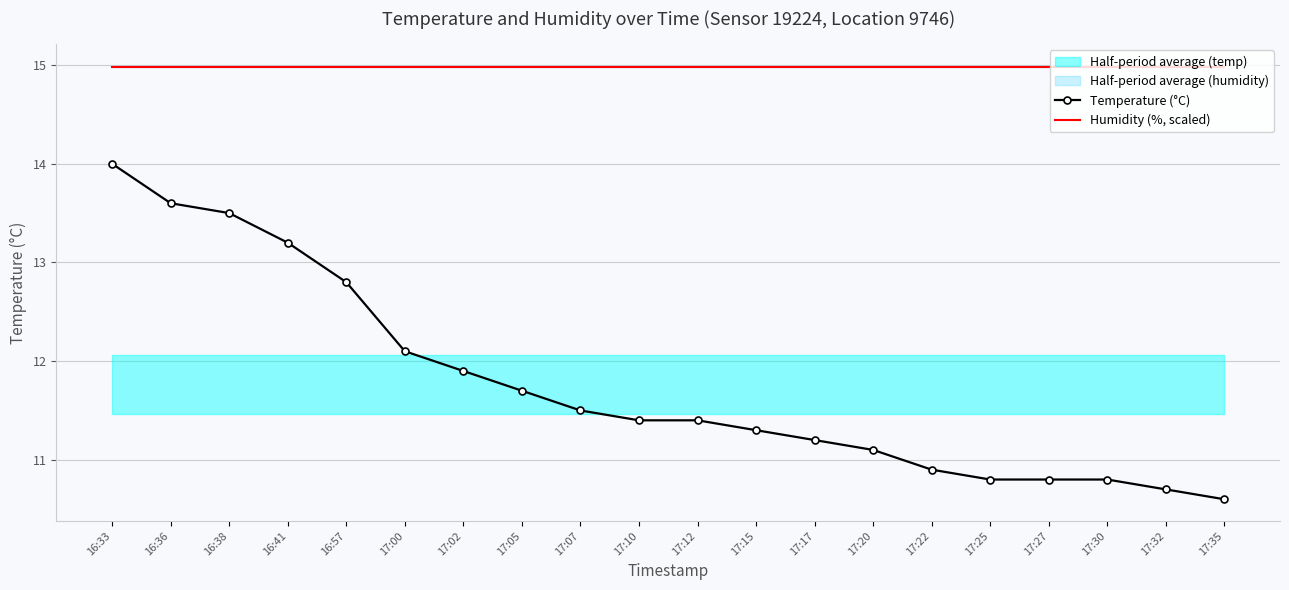

How many data points does each series have?

20